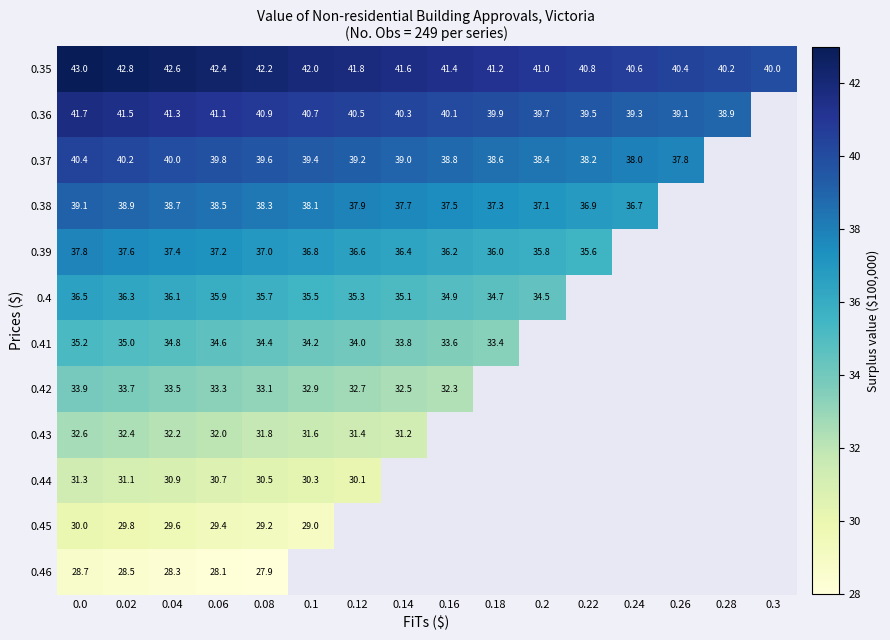

Is the value of 0.45 at 0.1 greater than the value of 0.42 at 0.1?

No